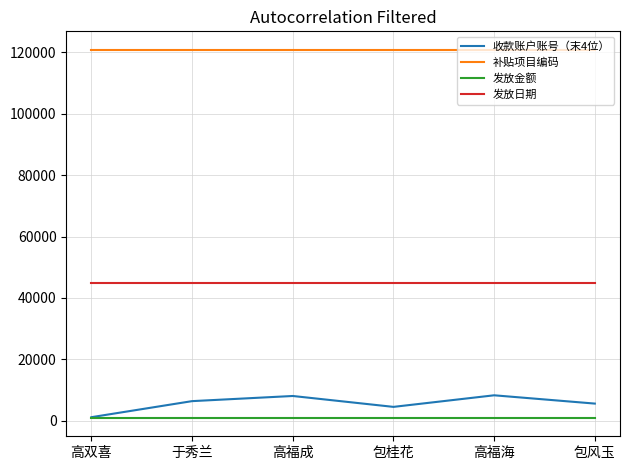

At how many categories does at least one series exceed 96060?

6